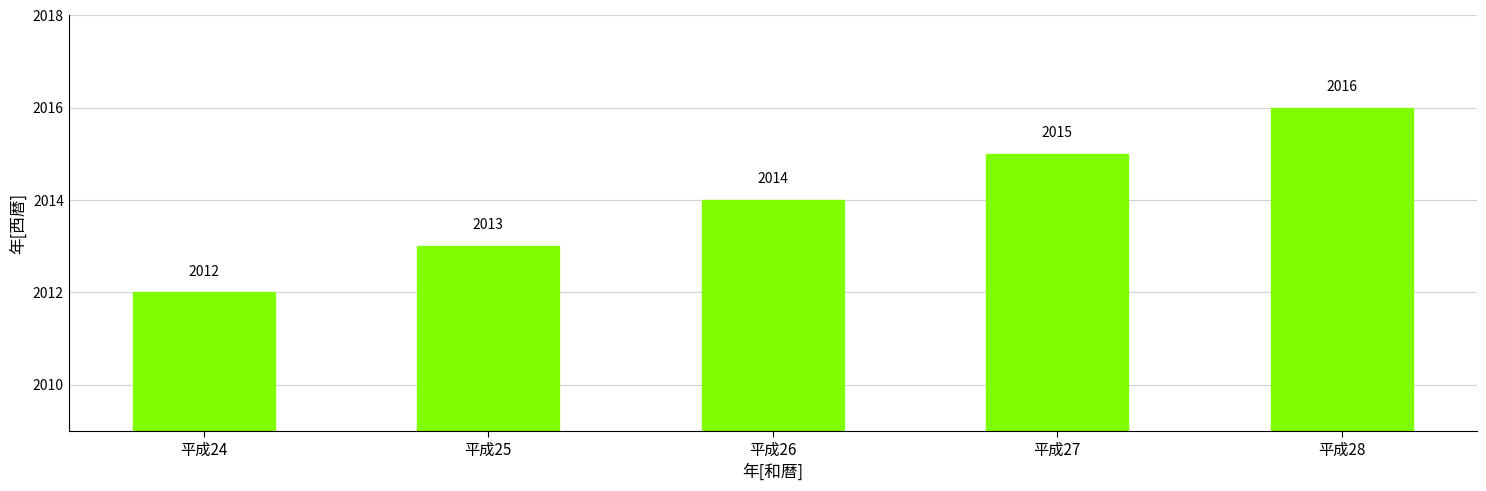

What is the maximum value shown in the chart?

2016